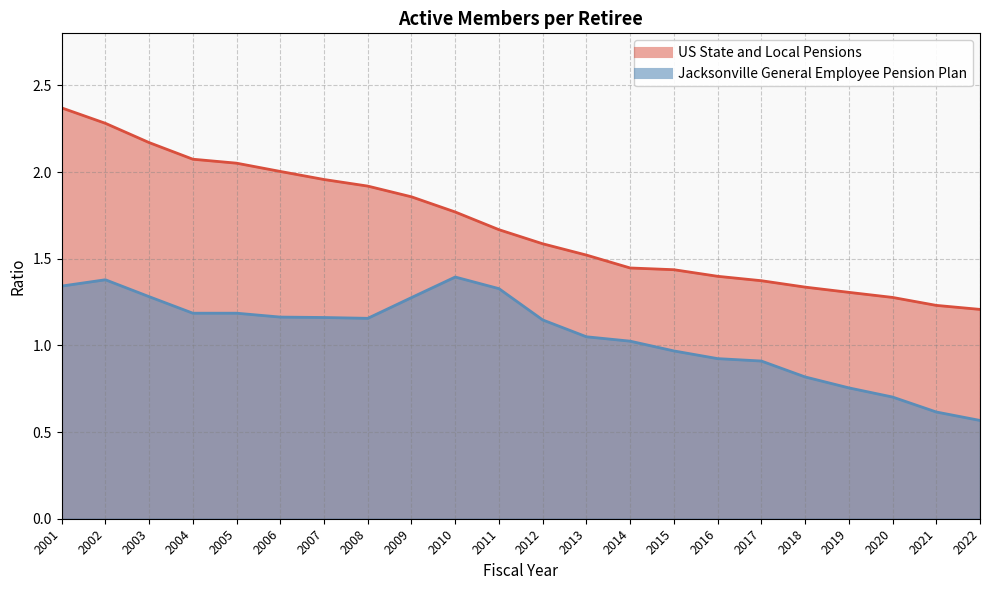

What is the approximate value of US State and Local Pensions at 2006?

2.0